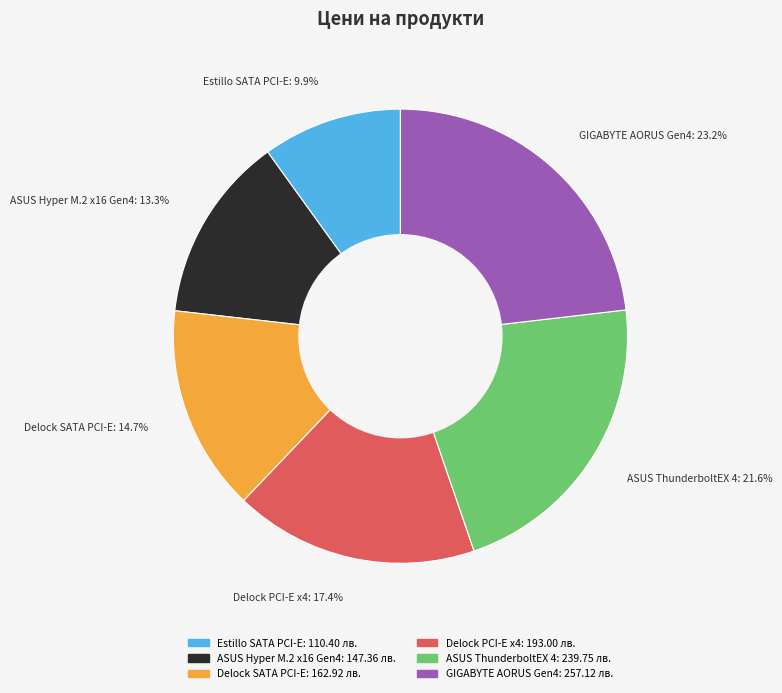

How many slices are in this pie chart?

6